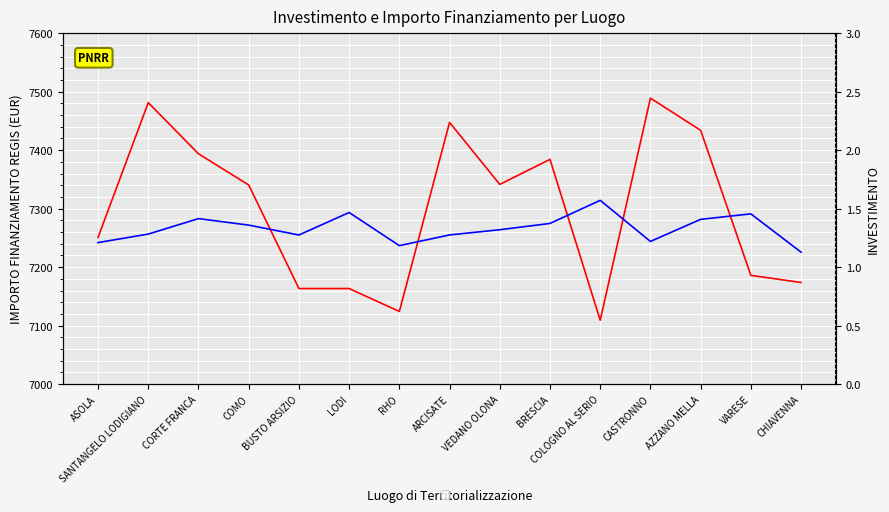

True or false: IMPORTO FINANZIAMENTO REGIS and INVESTIMENTO intersect in this chart.

False